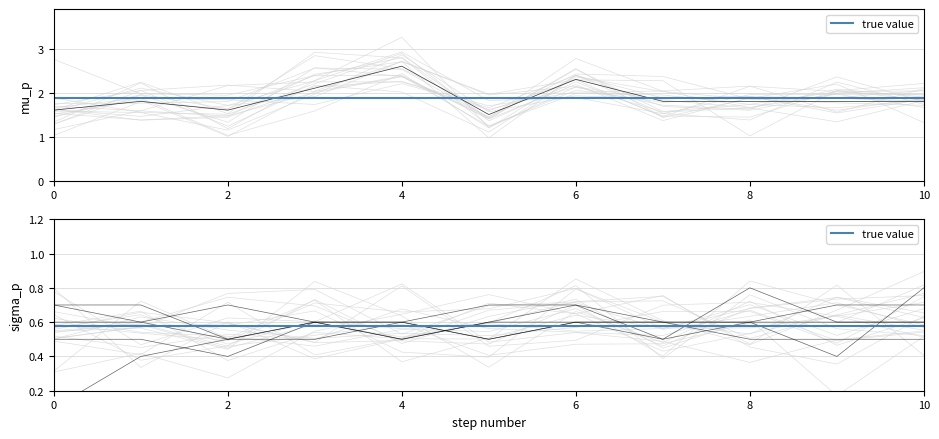

True or false: 0.769 and 2.642 cross at least once.

False